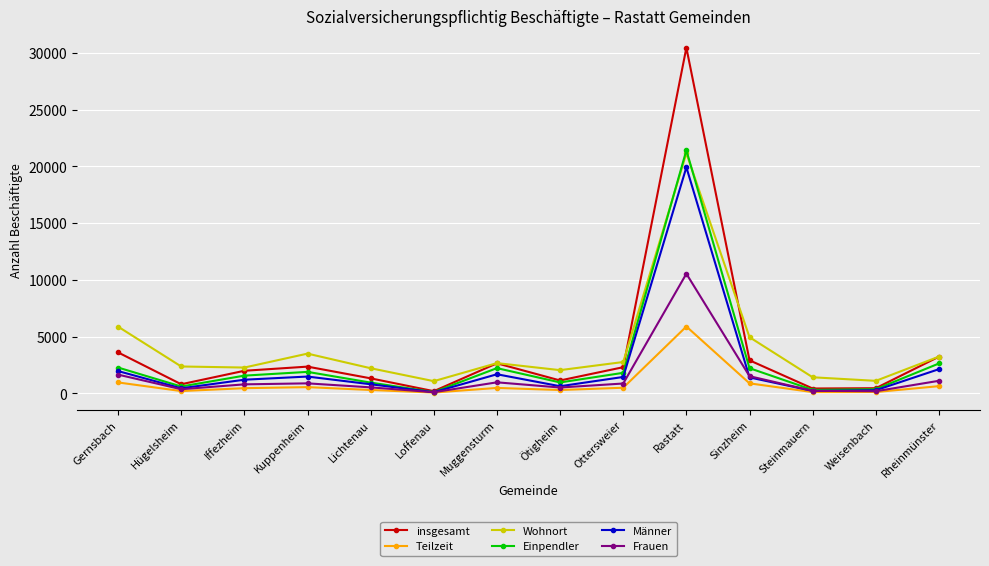

What is the label of the 4th point from the left?

Kuppenheim